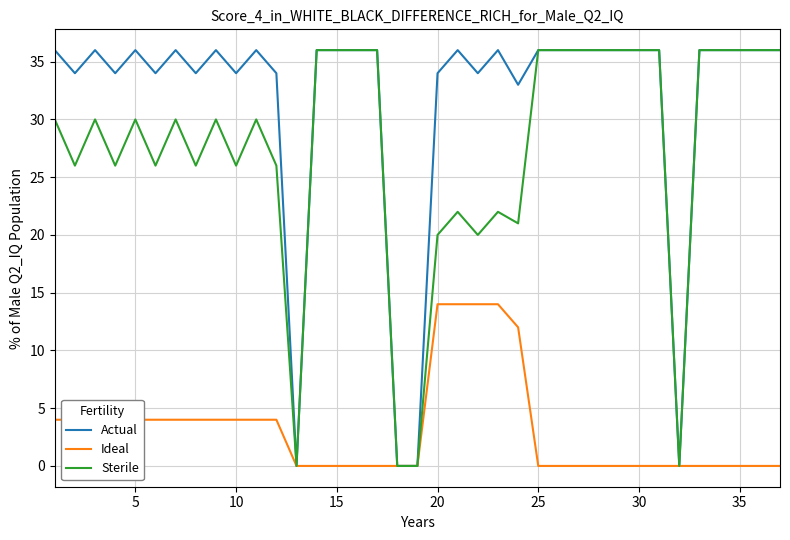

What is the maximum value for Actual?

36